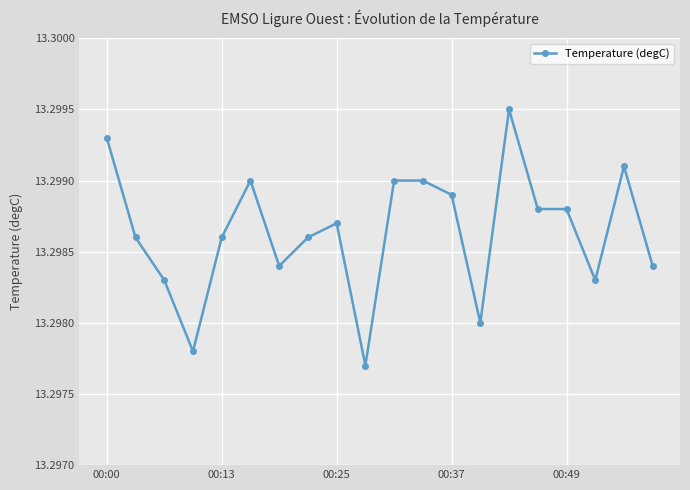

True or false: there are more than 0 points higher than both neighbors.

True